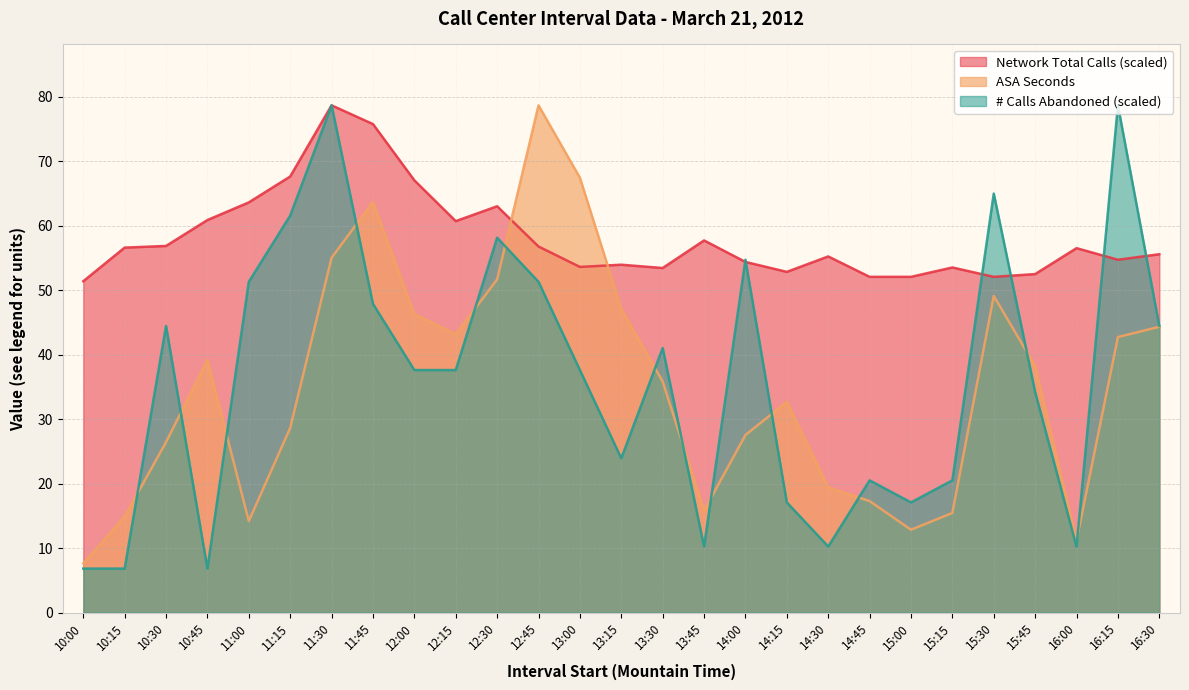

Reading left to right, list all the values displayed in this chart.

ASA Seconds: 10:00=7.6	10:15=14.9	10:30=26.4	10:45=39.2	11:00=14.2	11:15=28.6	11:30=55.0	11:45=63.7	12:00=46.3	12:15=43.2	12:30=51.7	12:45=78.6	13:00=67.4	13:15=47.1	13:30=35.8	13:45=15.8	14:00=27.5	14:15=32.7	14:30=19.4	14:45=17.3	15:00=12.9	15:15=15.5	15:30=49.1	15:45=38.2	16:00=11.2	16:15=42.7	16:30=44.3
# Abandoned: 10:00=6.8	10:15=6.8	10:30=44.4	10:45=6.8	11:00=51.3	11:15=61.5	11:30=78.6	11:45=47.9	12:00=37.6	12:15=37.6	12:30=58.1	12:45=51.3	13:00=37.6	13:15=23.9	13:30=41.0	13:45=10.3	14:00=54.7	14:15=17.1	14:30=10.3	14:45=20.5	15:00=17.1	15:15=20.5	15:30=65.0	15:45=34.2	16:00=10.3	16:15=78.6	16:30=44.4
Network Total Calls: 10:00=51.4	10:15=56.6	10:30=56.8	10:45=60.9	11:00=63.6	11:15=67.6	11:30=78.6	11:45=75.7	12:00=67.0	12:15=60.7	12:30=63.0	12:45=56.8	13:00=53.6	13:15=53.9	13:30=53.4	13:45=57.7	14:00=54.4	14:15=52.8	14:30=55.2	14:45=52.1	15:00=52.1	15:15=53.5	15:30=52.1	15:45=52.5	16:00=56.5	16:15=54.7	16:30=55.6